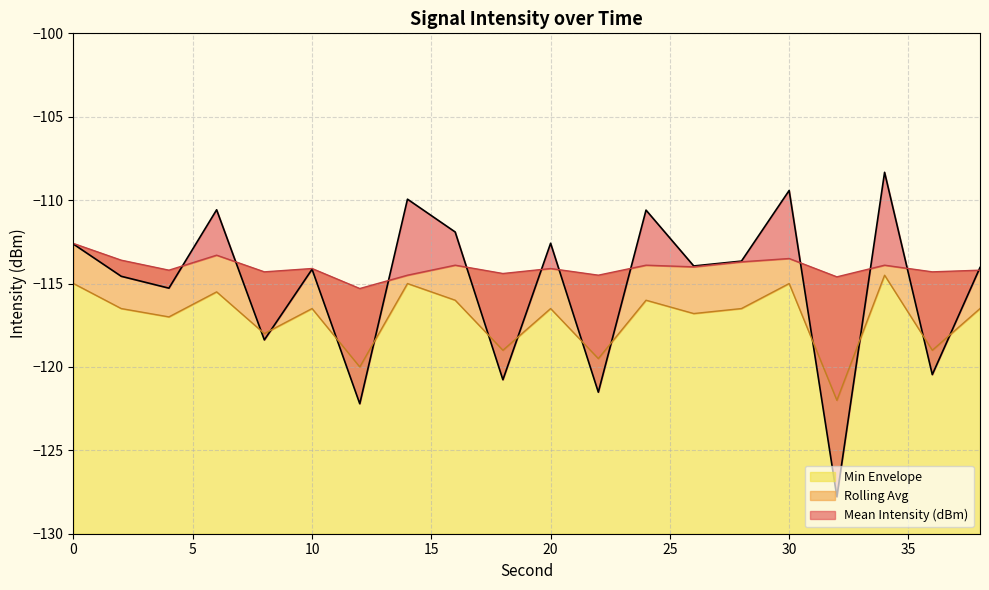

What is the sum of the Mean Intensity (dBm) values at 34 and 26?

-222.3